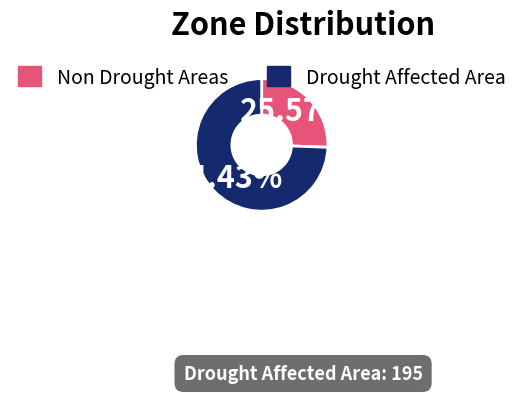

What is the largest slice in the pie chart?

Drought Affected Area